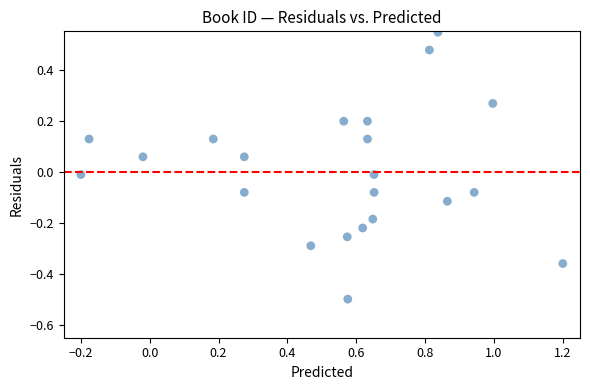

What is the range of Y values (max minus min)?

1.0